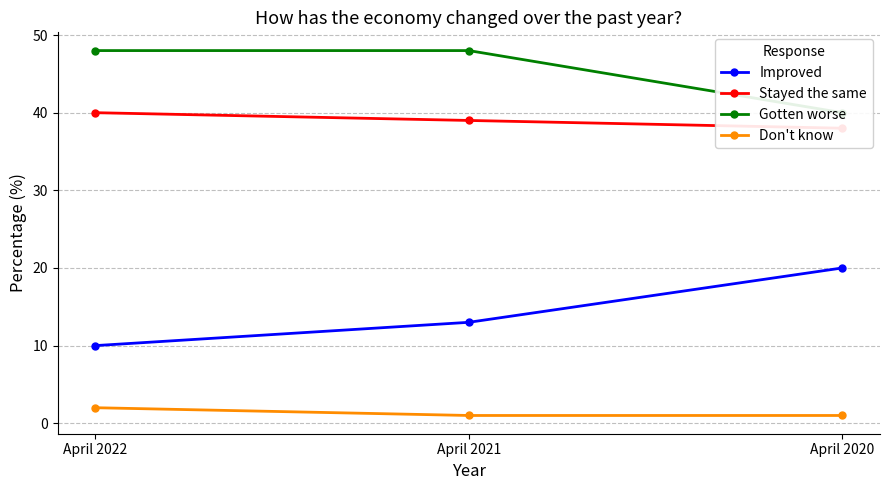

What is the average value of the Improved series?

14